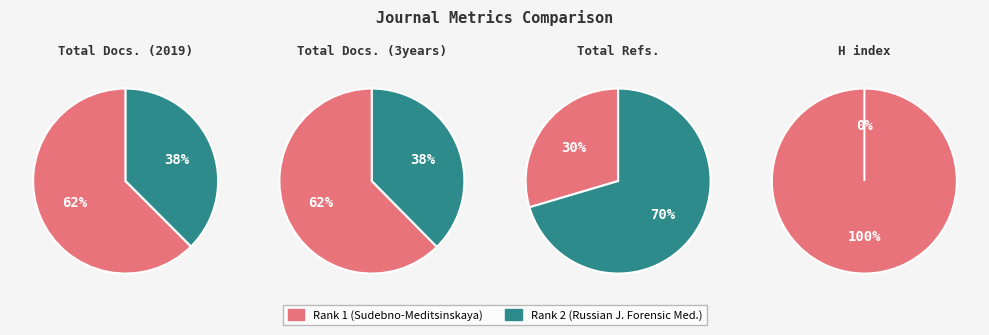

To the nearest percent, what is the difference between the largest and smallest slice percentages?

25%